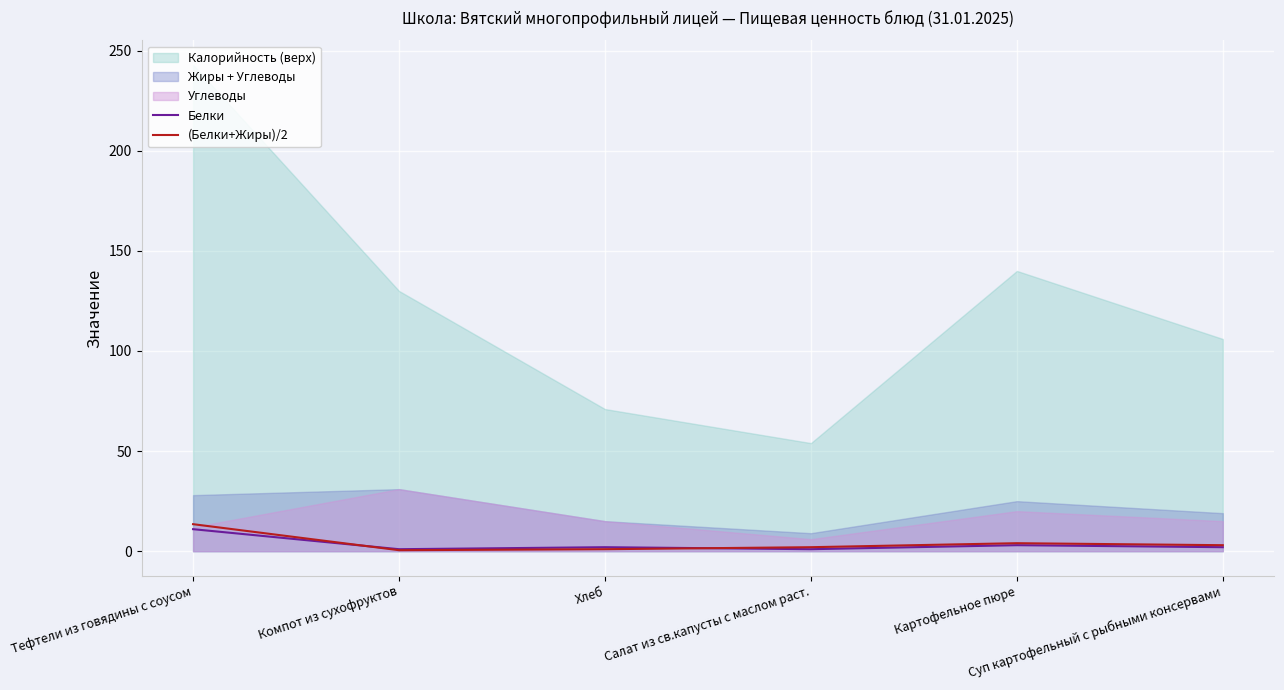

What is the highest value of the Белки series?

11.0